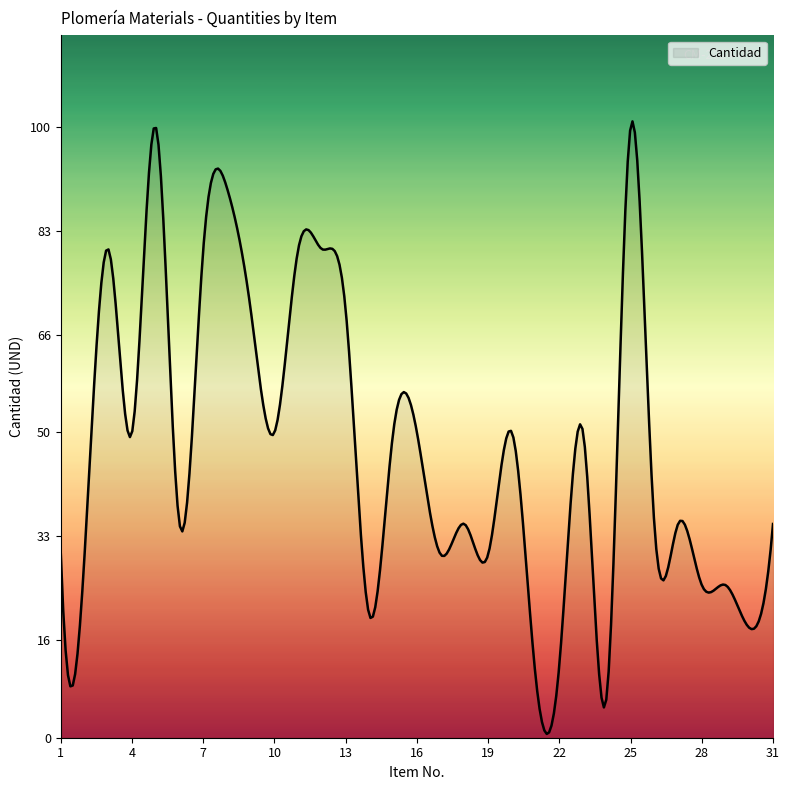

What is the maximum value shown in the chart?

100.9